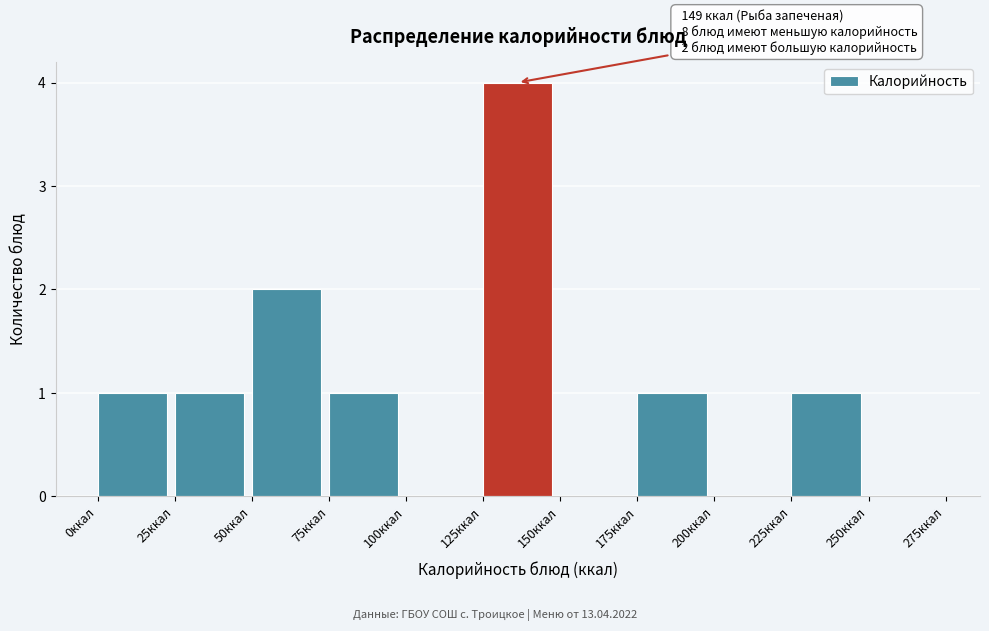

Over which range of the x-axis is the bar tallest?

125 to 150